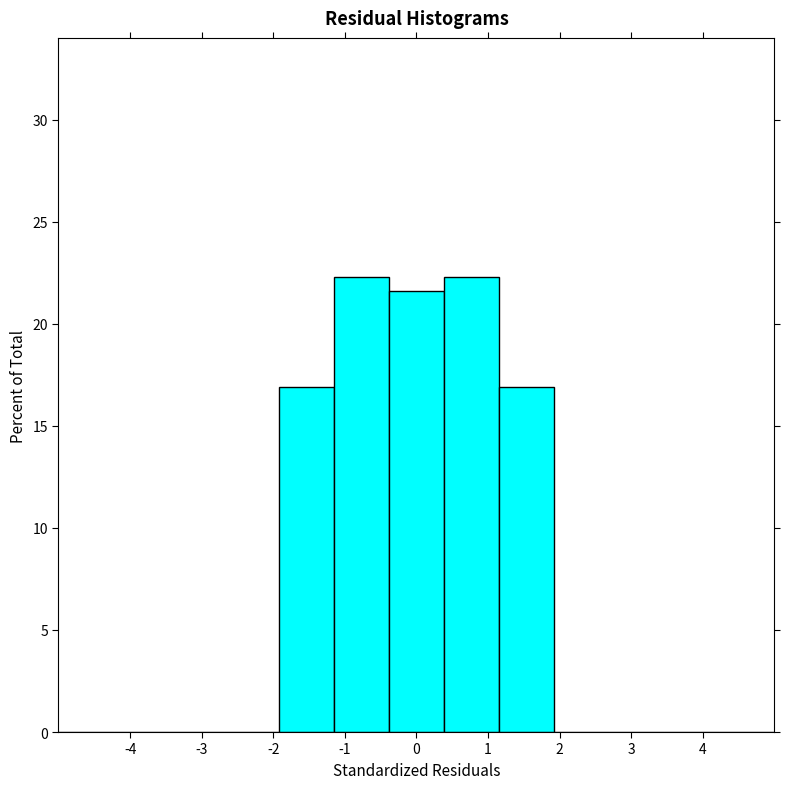

Reading left to right, transcribe this chart: for each bar, give the range it covers on the x-axis and its height. Neither the bar edges nor the heights are printed on the chart, so give them approximately, as read against the axes.

-5.0 to -4.2: 0
-4.2 to -3.5: 0
-3.5 to -2.7: 0
-2.7 to -1.9: 0
-1.9 to -1.2: 17.0
-1.2 to -0.4: 22.5
-0.4 to 0.4: 21.5
0.4 to 1.2: 22.5
1.2 to 1.9: 17.0
1.9 to 2.7: 0
2.7 to 3.5: 0
3.5 to 4.2: 0
4.2 to 5.0: 0